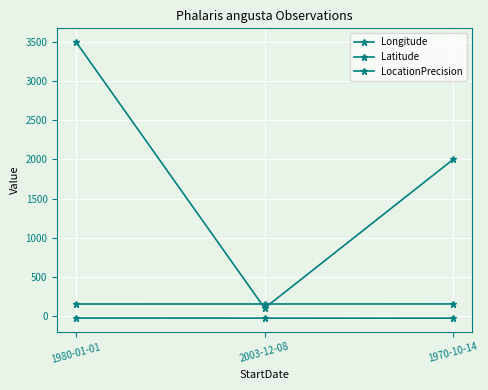

How many lines are shown in the chart?

3